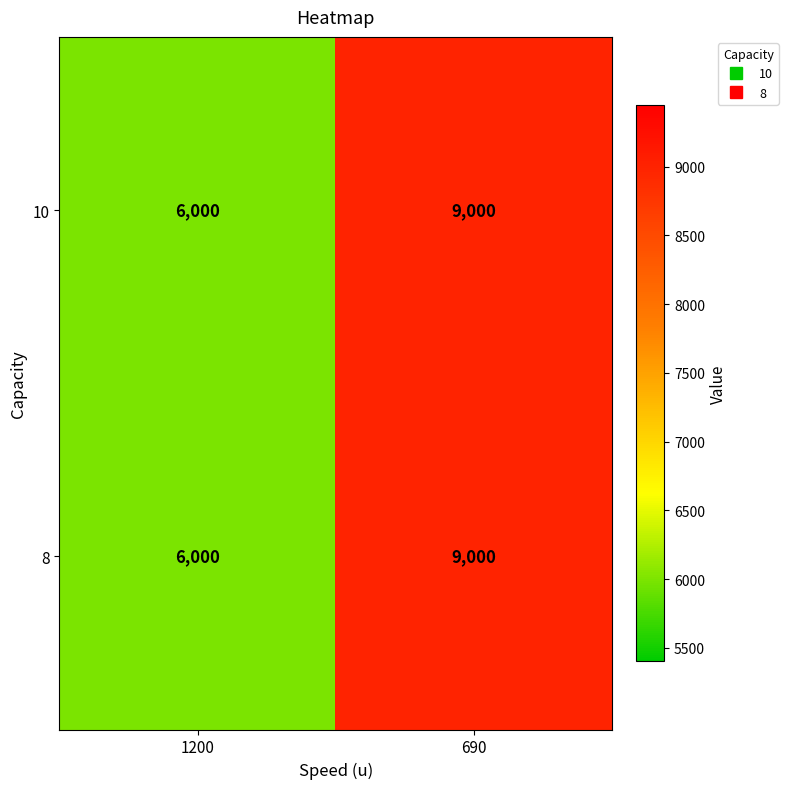

At how many categories does at least one series exceed 6356?

1